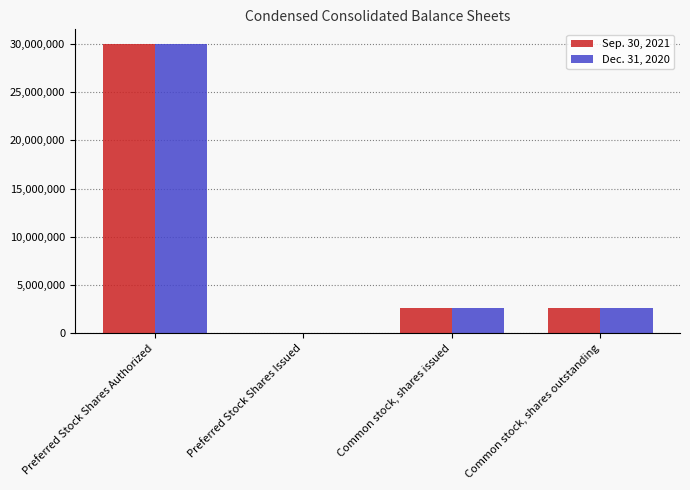

Which series changed the most between Preferred Stock Shares Issued and Common stock, shares issued?

Sep. 30, 2021